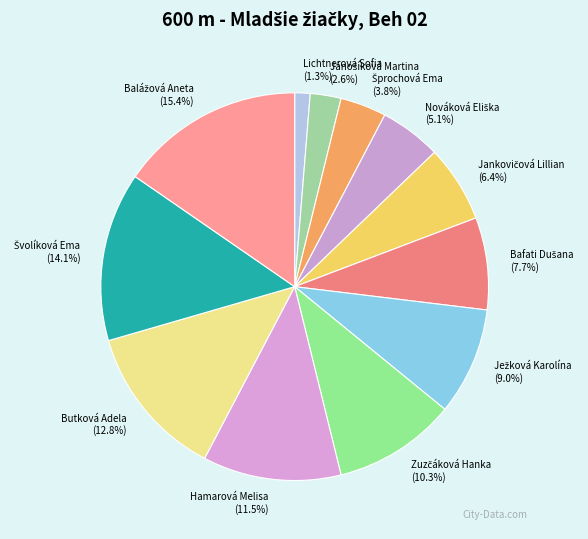

Does Lichtnerová Sofia account for over 50% of the chart?

No